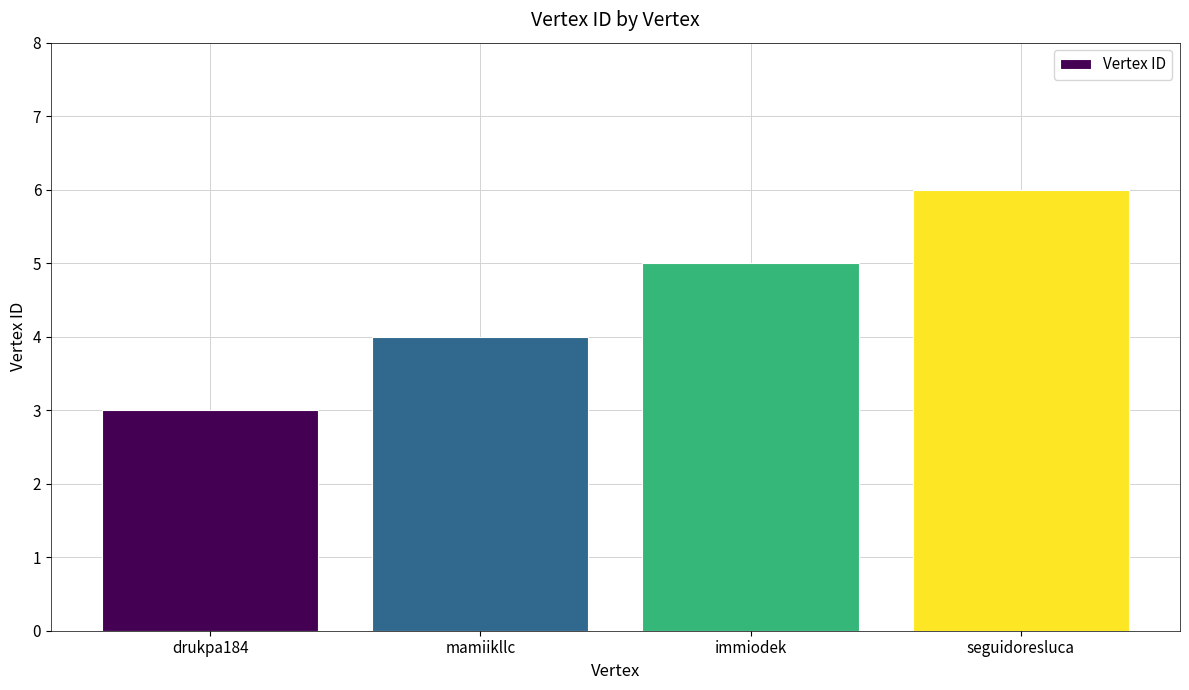

Are the bars horizontal?

No